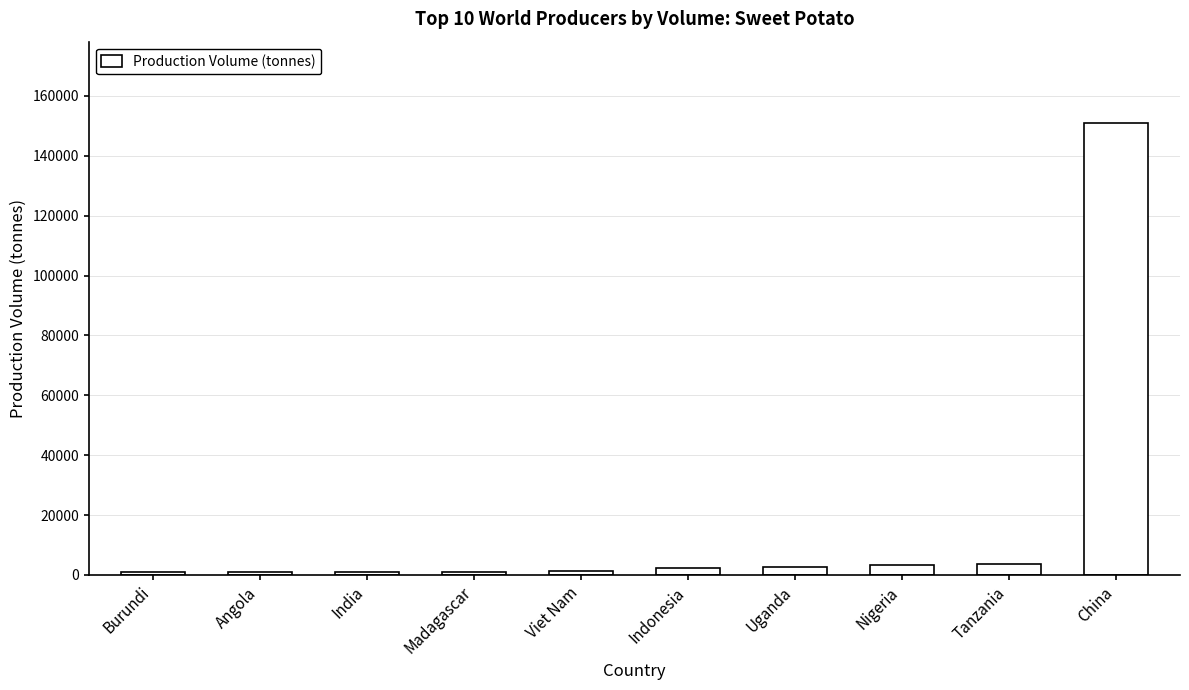

What is the greatest value displayed?

150929.9